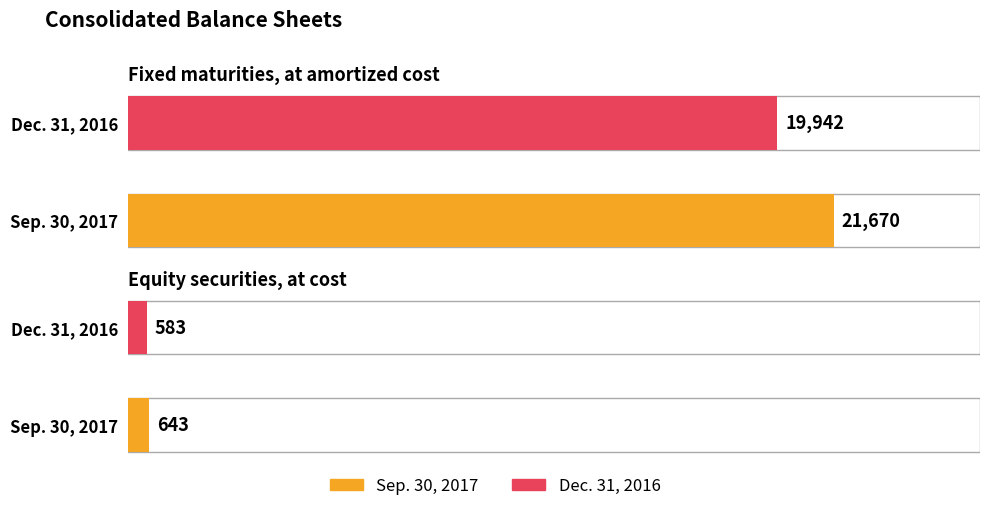

At which category is the sum across all series the highest?

Fixed maturities, at amortized cost